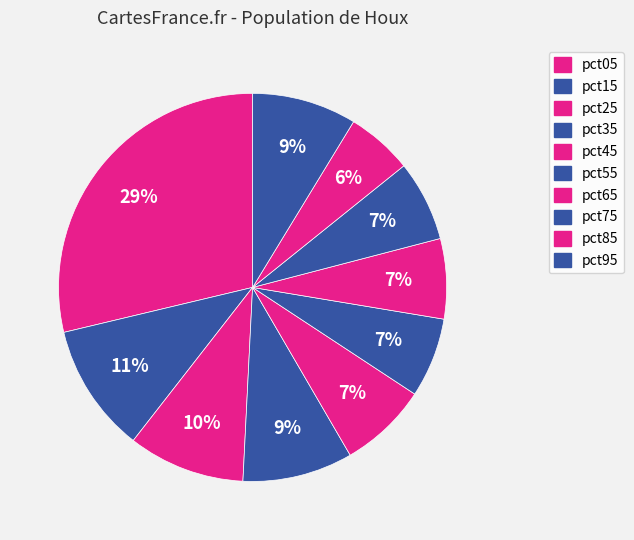

How many slices are in this pie chart?

10